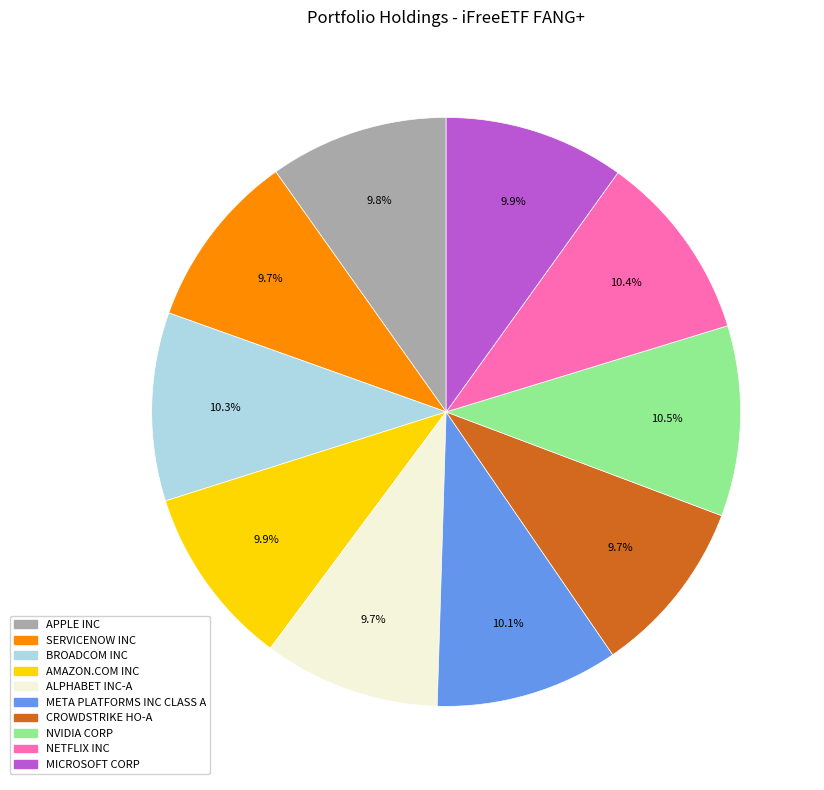

Between NVIDIA CORP and AMAZON.COM INC, which is larger?

NVIDIA CORP